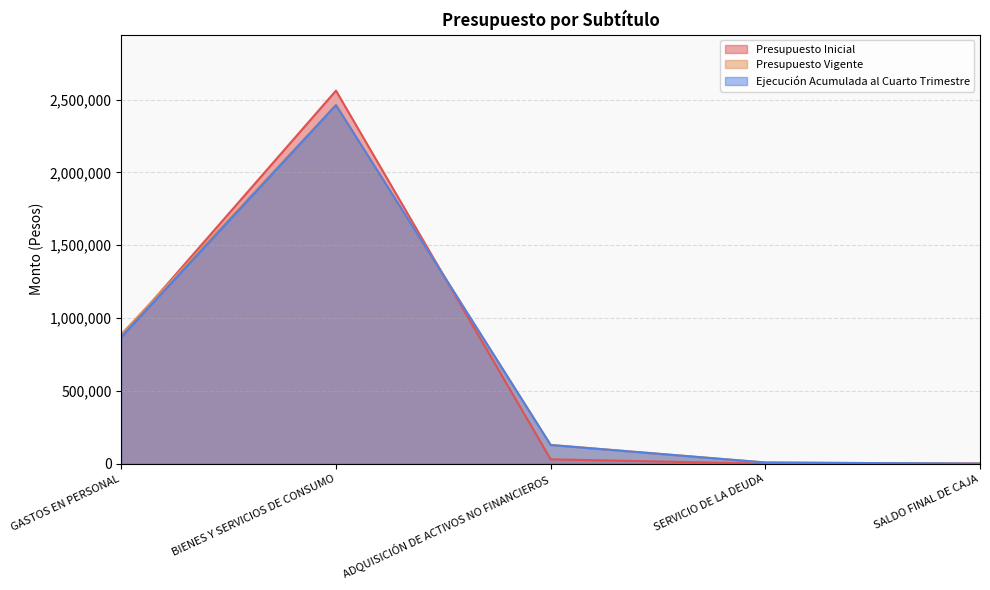

Is the value of Ejecución Acumulada al Cuarto Trimestre at SALDO FINAL DE CAJA greater than the value of Presupuesto Inicial at SALDO FINAL DE CAJA?

No